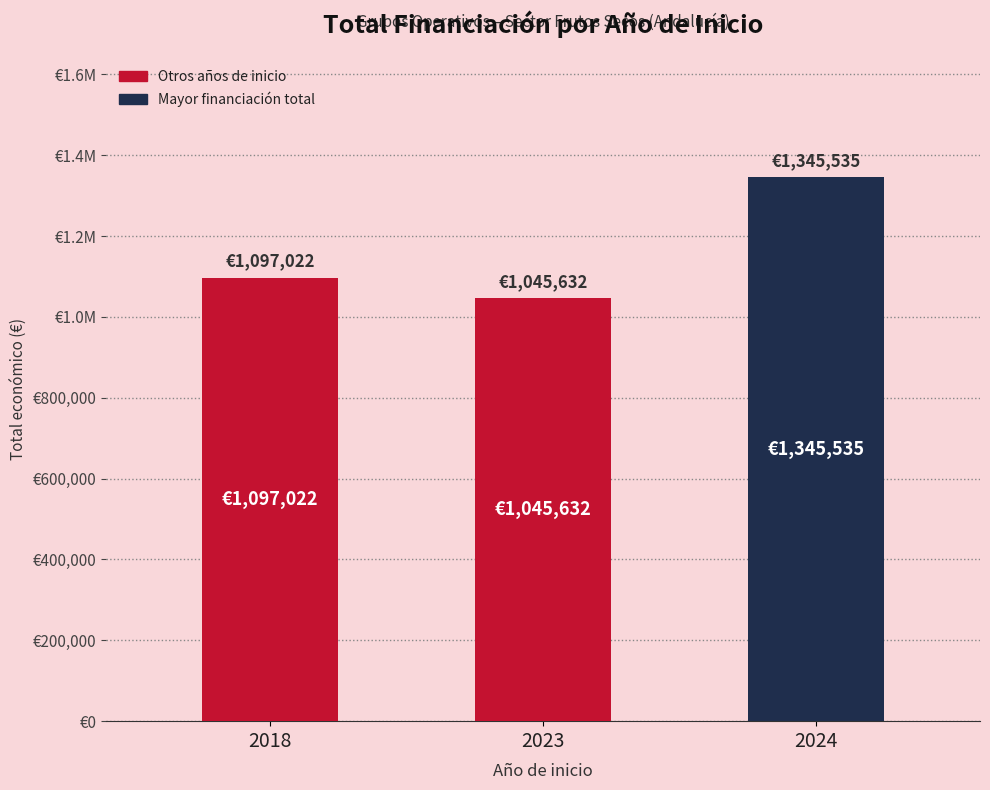

The chart shows a value of 251495 at 2018. True or false?

False